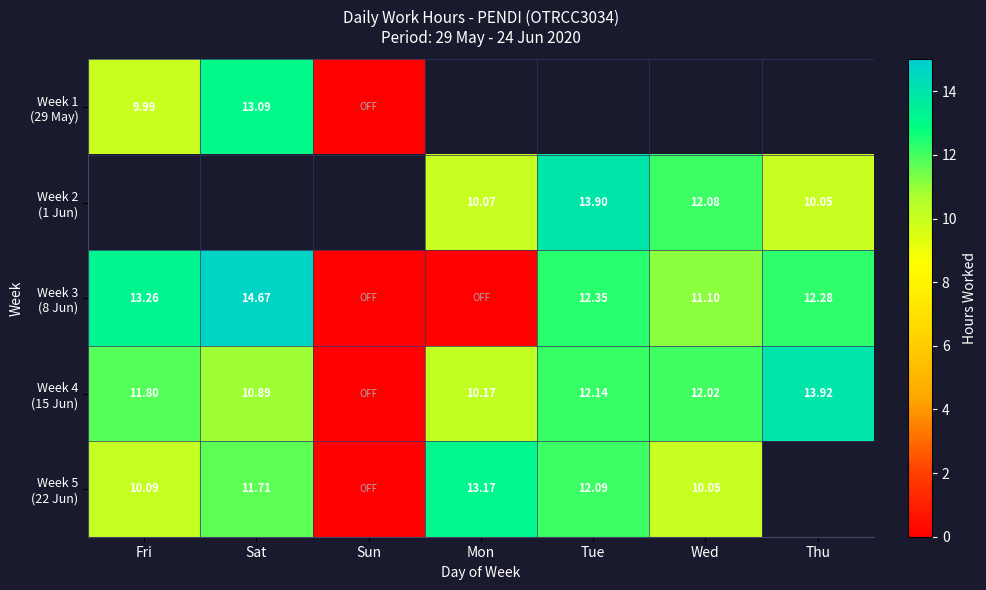

Where is Week 4 (15 Jun) nearest to the value 6?

Mon